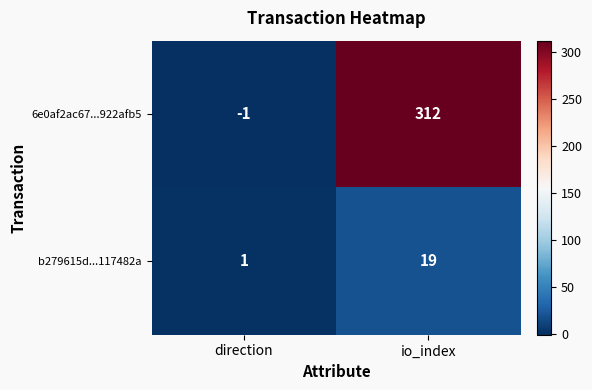

Reading left to right, list all the values displayed in this chart.

6e0af2ac67...922afb5: direction=-1	io_index=312
b279615d...117482a: direction=1	io_index=19